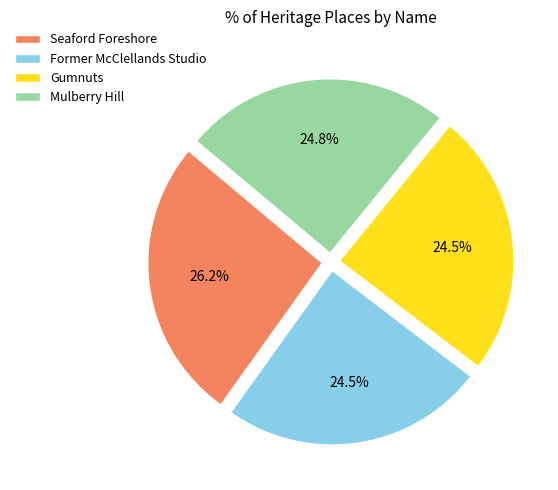

What is the largest slice in the pie chart?

Seaford Foreshore